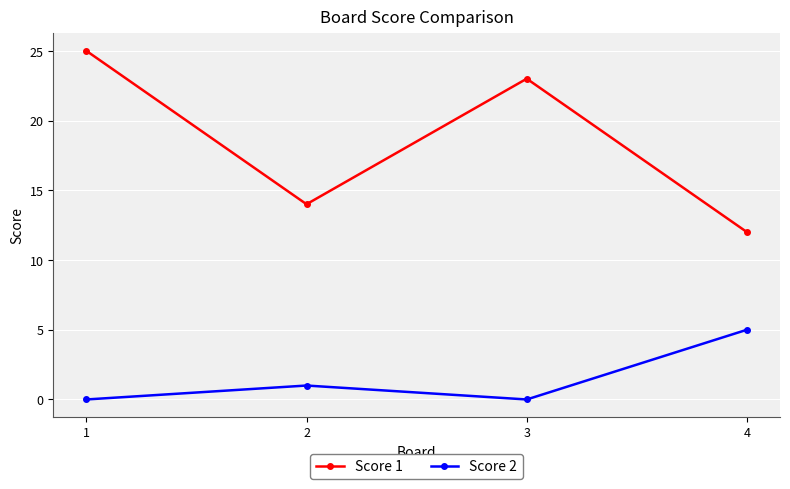

True or false: Score 2 and Score 1 intersect in this chart.

False